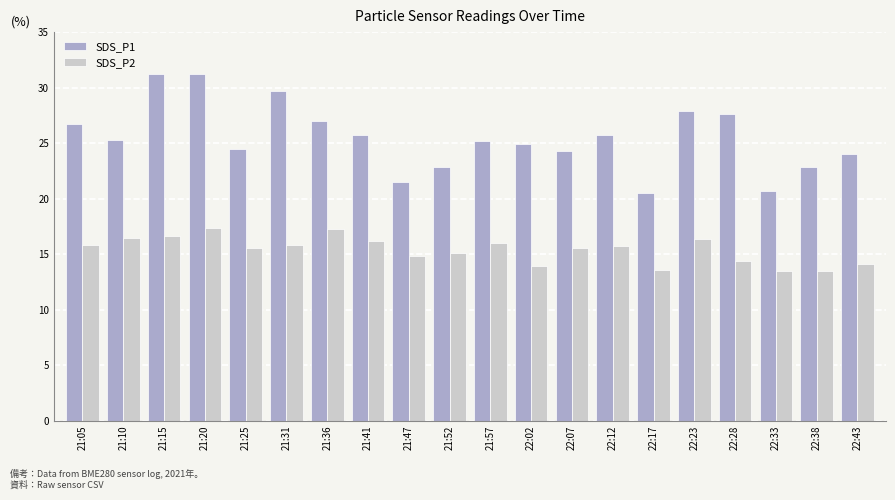

What are all the series names shown in the legend?

SDS_P1, SDS_P2